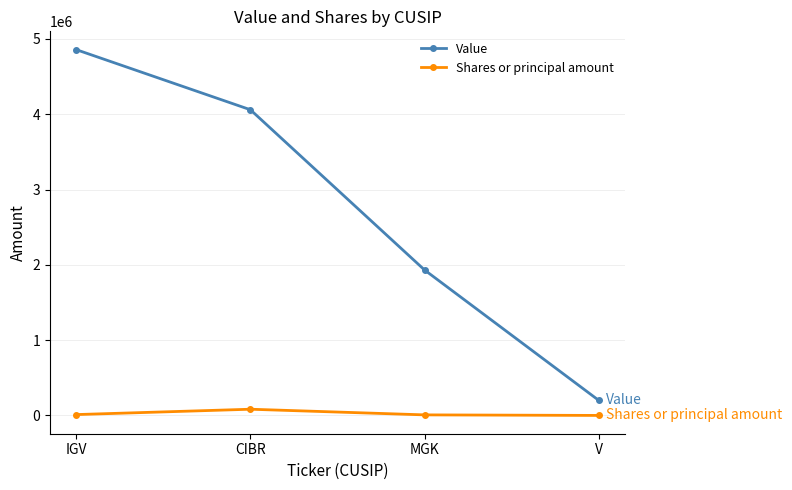

Which series changed the most between CIBR and MGK?

Value